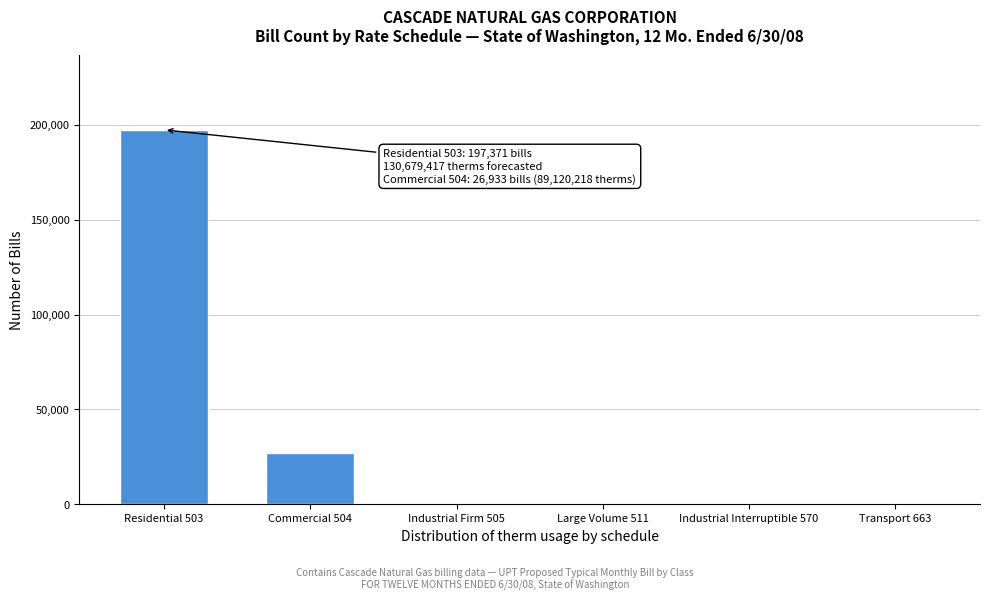

What is the maximum value shown in the chart?

197371